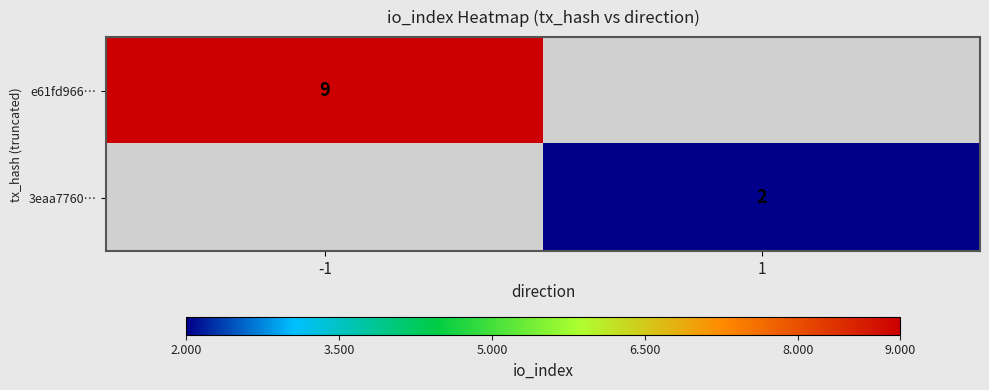

Is it true that 3eaa7760… equals 2 at 1?

True